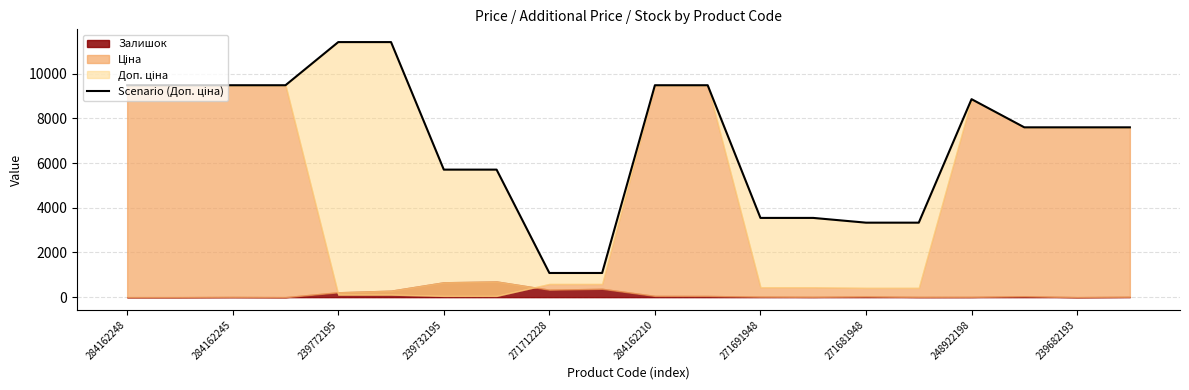

How many data points does each series have?

20